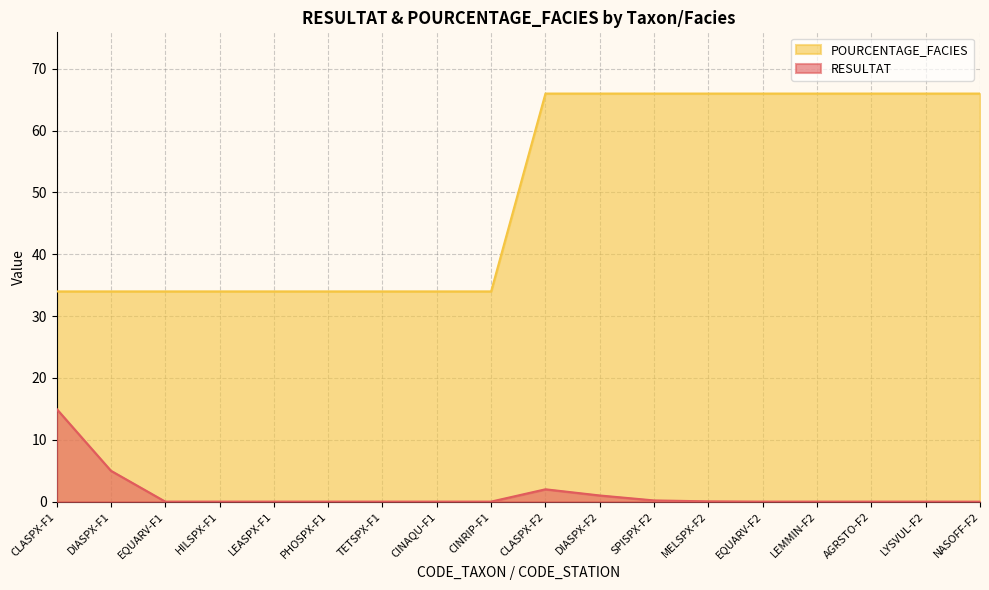

List the series in order of their peak value, lowest first.

RESULTAT, POURCENTAGE_FACIES